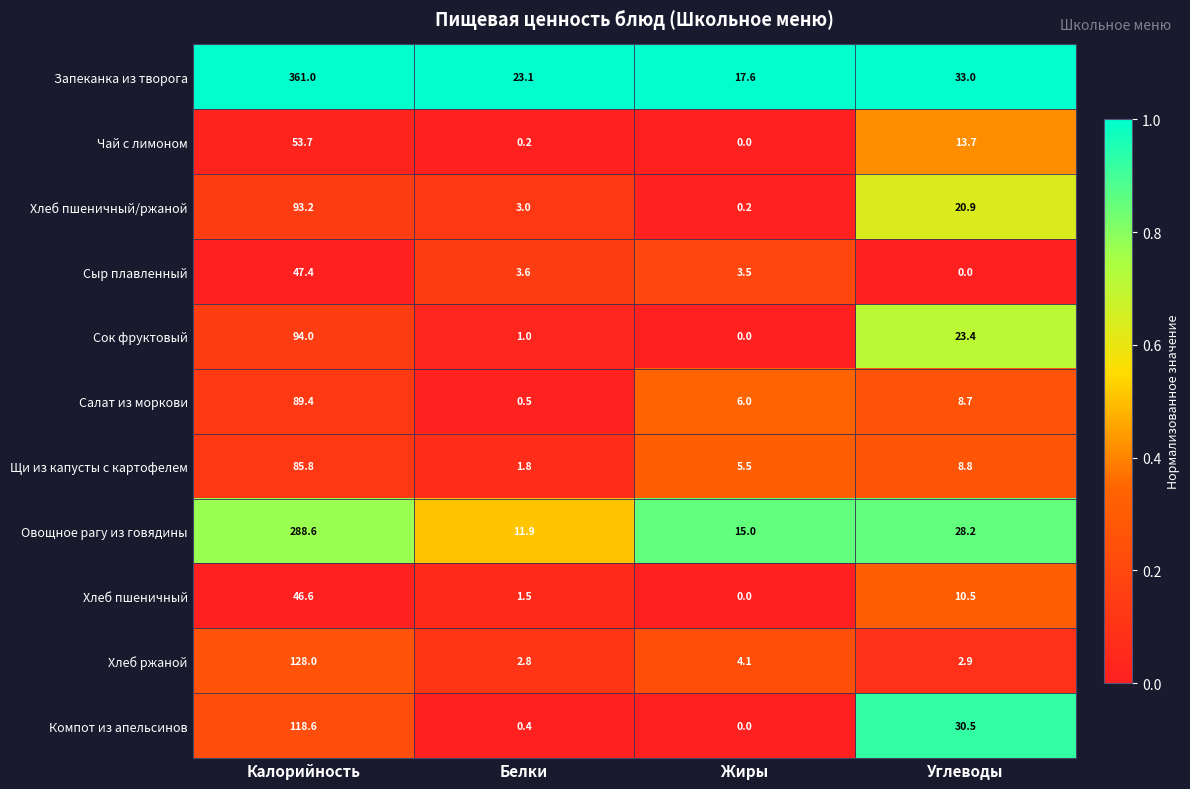

The Чай с лимоном series shows 25.6 at Калорийность. True or false?

False